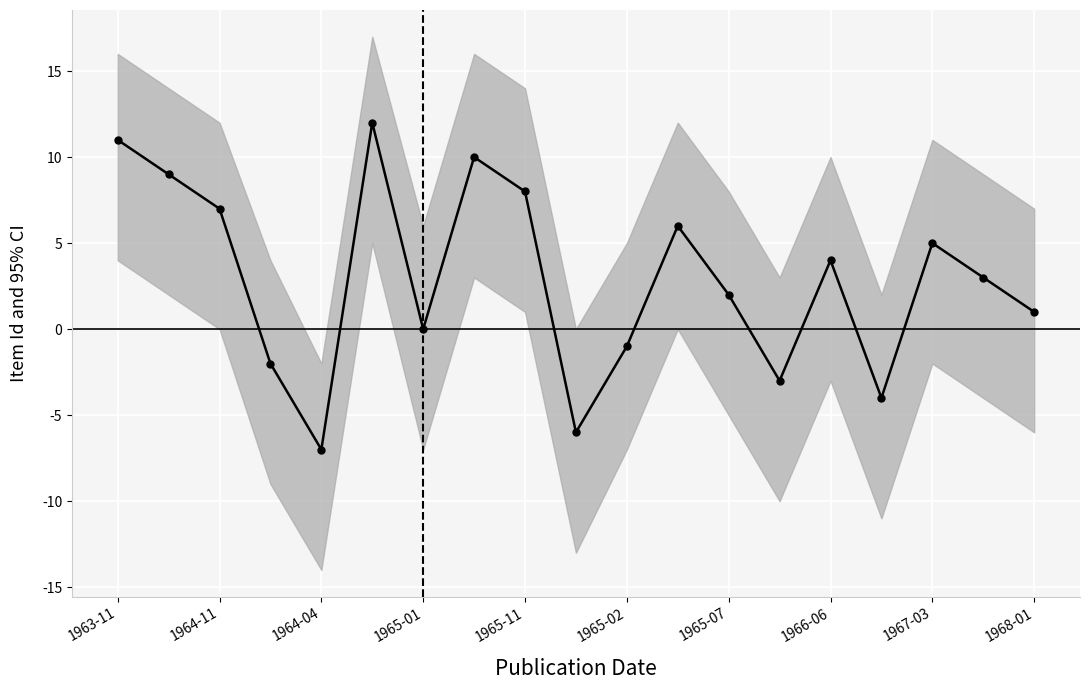

True or false: the data has more than 2 interior local peaks.

True